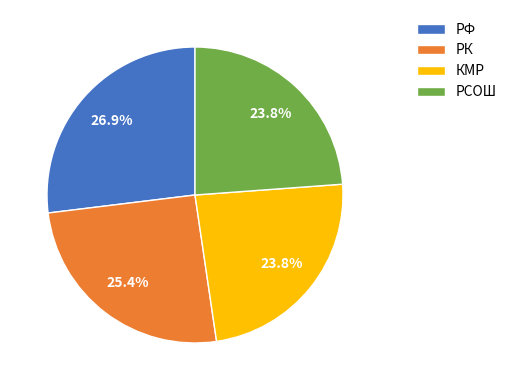

What percentage is the РФ slice, to the nearest percent?

27%